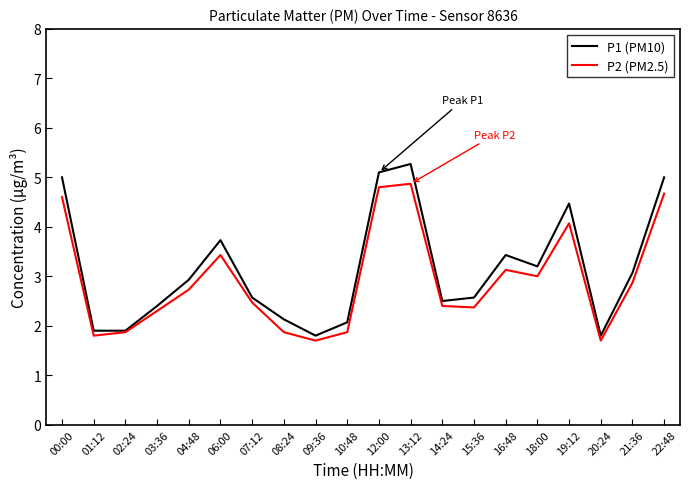

At how many categories does at least one series exceed 3?

9